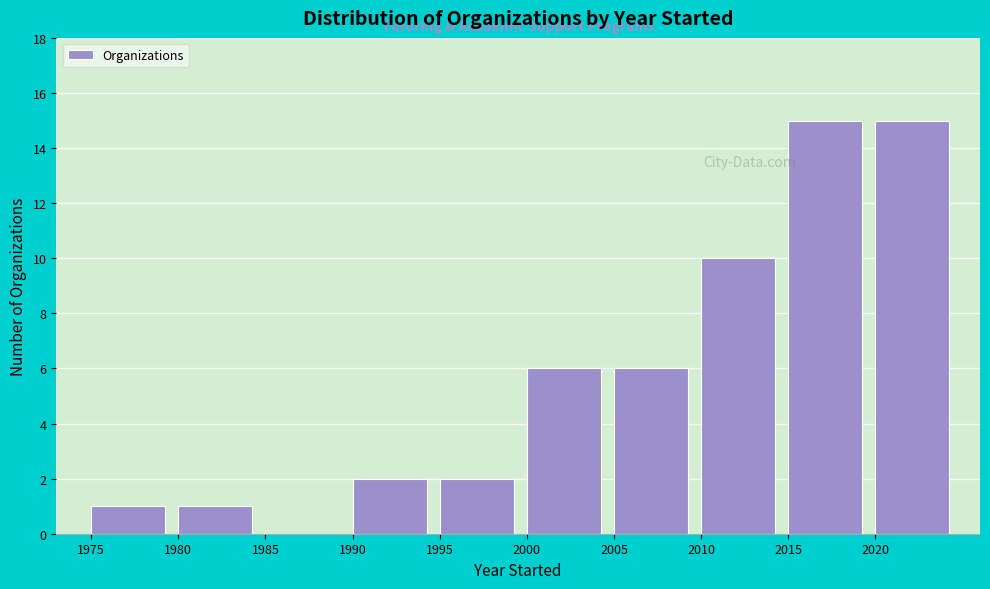

Reading left to right, transcribe this chart: for each bar, give the range it covers on the x-axis and its height. The values are not printed on the chart, so give them approximately, as read against the axis.

1975 to 1980: 1
1980 to 1985: 1
1985 to 1990: 0
1990 to 1995: 2
1995 to 2000: 2
2000 to 2005: 6
2005 to 2010: 6
2010 to 2015: 10
2015 to 2020: 15
2020 to 2025: 15